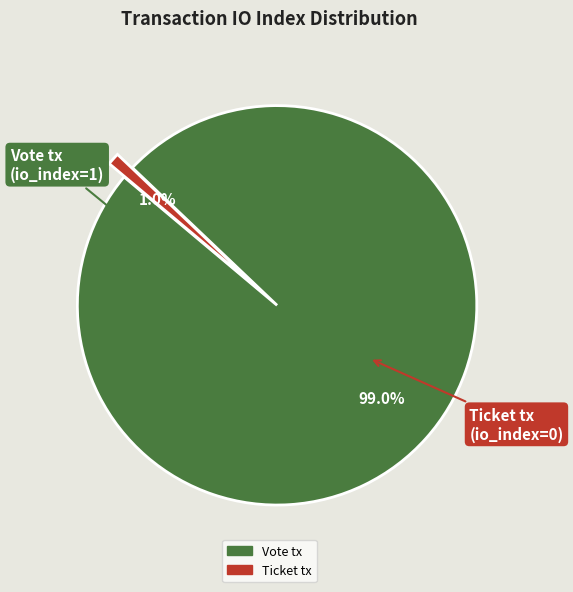

To the nearest percent, what is the average slice percentage?

50%